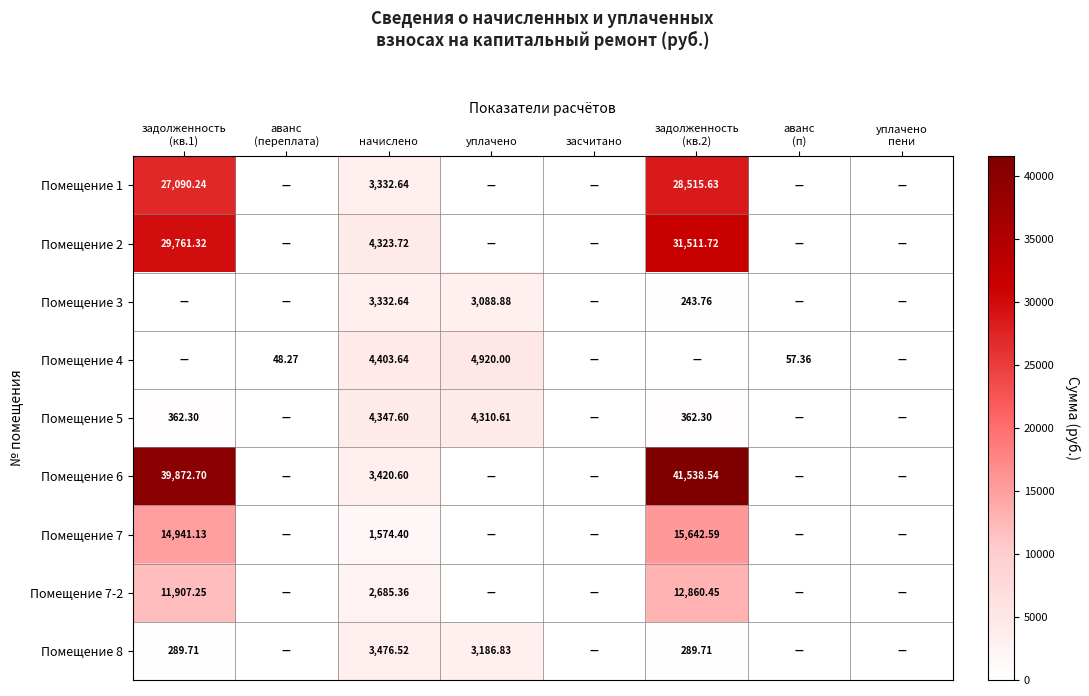

Between задолженность
(кв.2) and засчитано, which is larger?

задолженность
(кв.2)